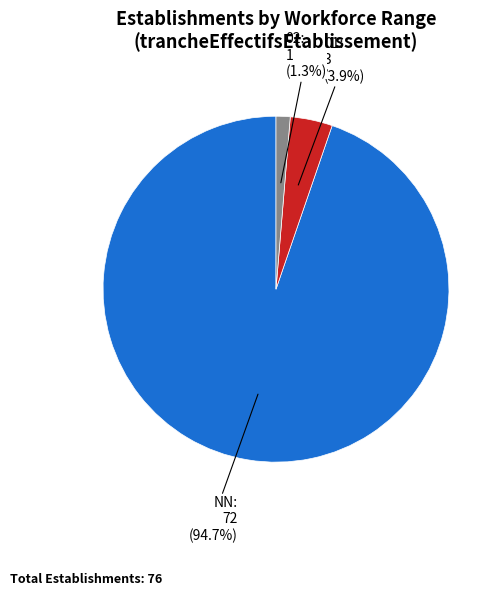

Is there any slice that represents more than half of the pie?

Yes